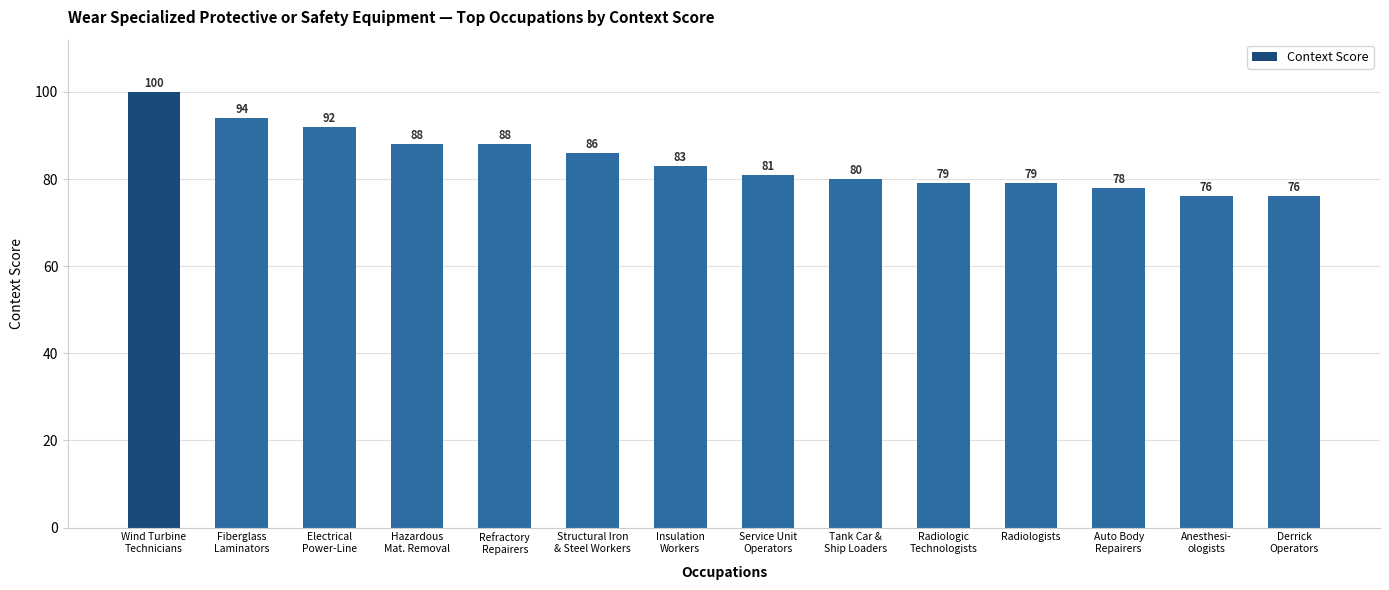

What is the maximum value shown in the chart?

100